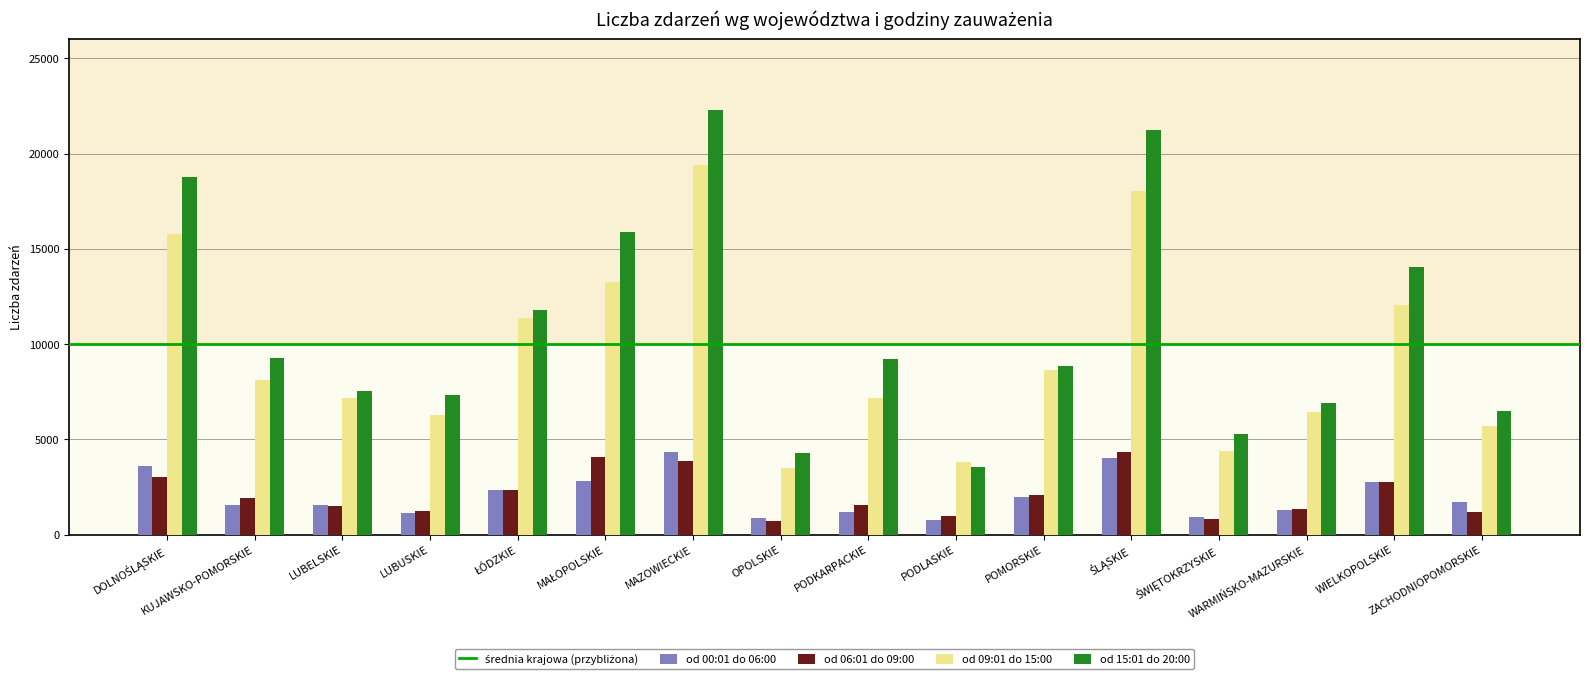

The value of od 15:01 do 20:00 at WARMIŃSKO-MAZURSKIE is 6931. True or false?

True